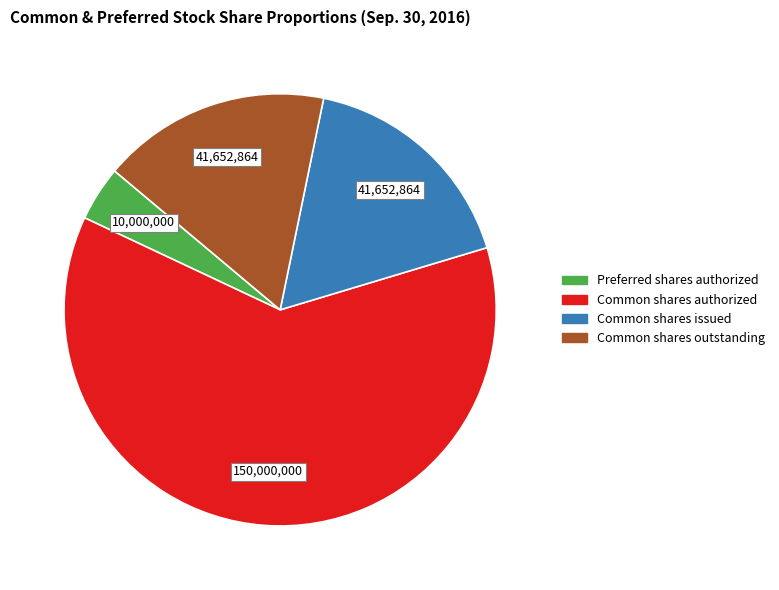

How many segments does this pie chart have?

4